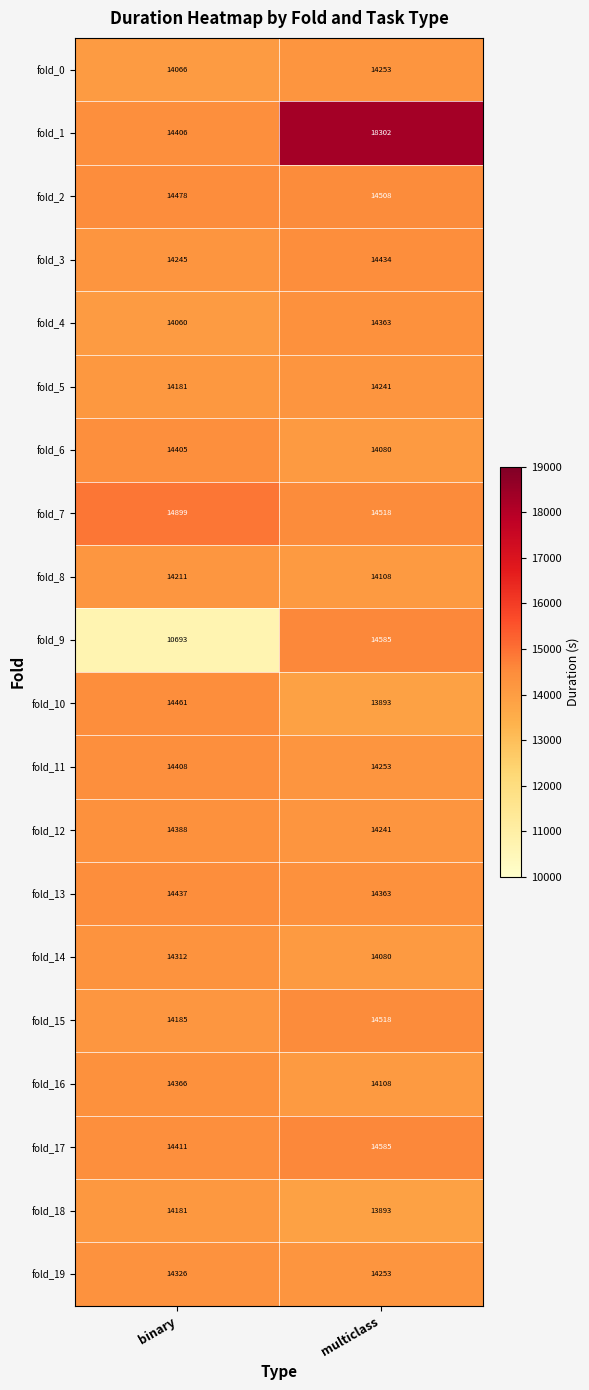

The value of fold_11 at multiclass is 3743. True or false?

False